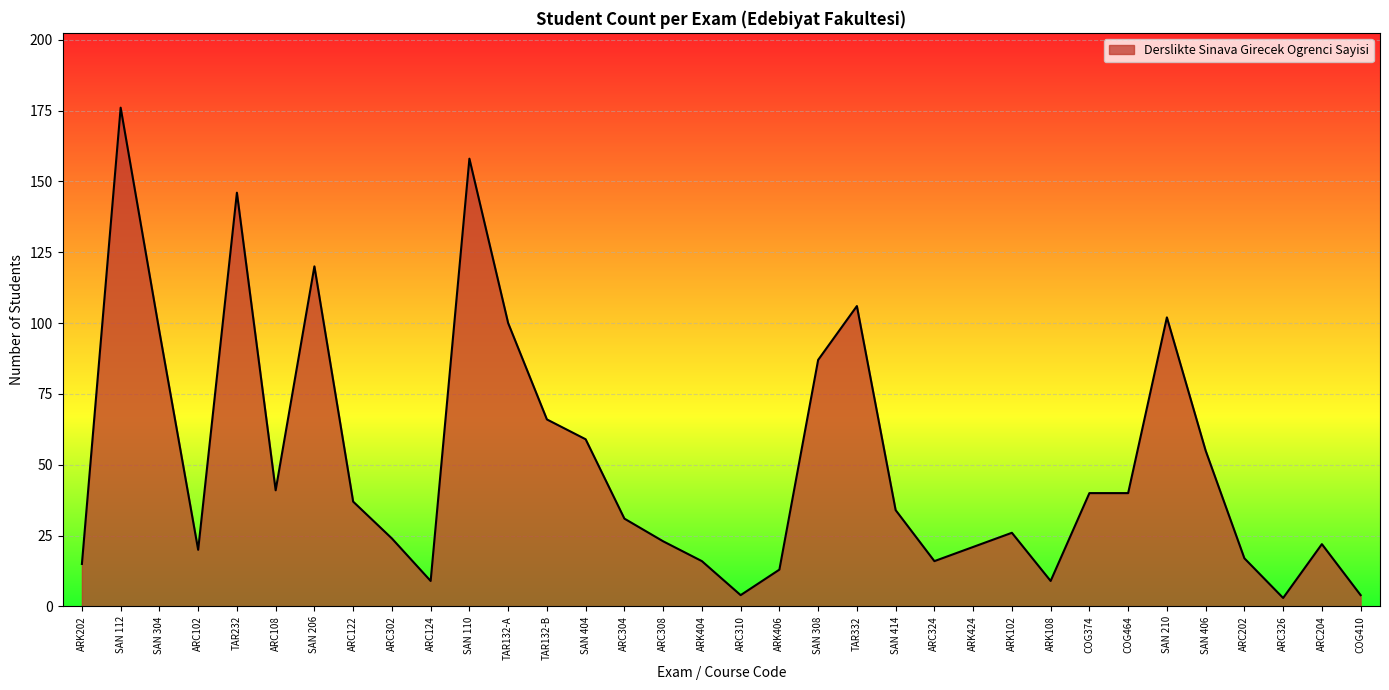

What value does the data have at ARC108, to the nearest 10?

40